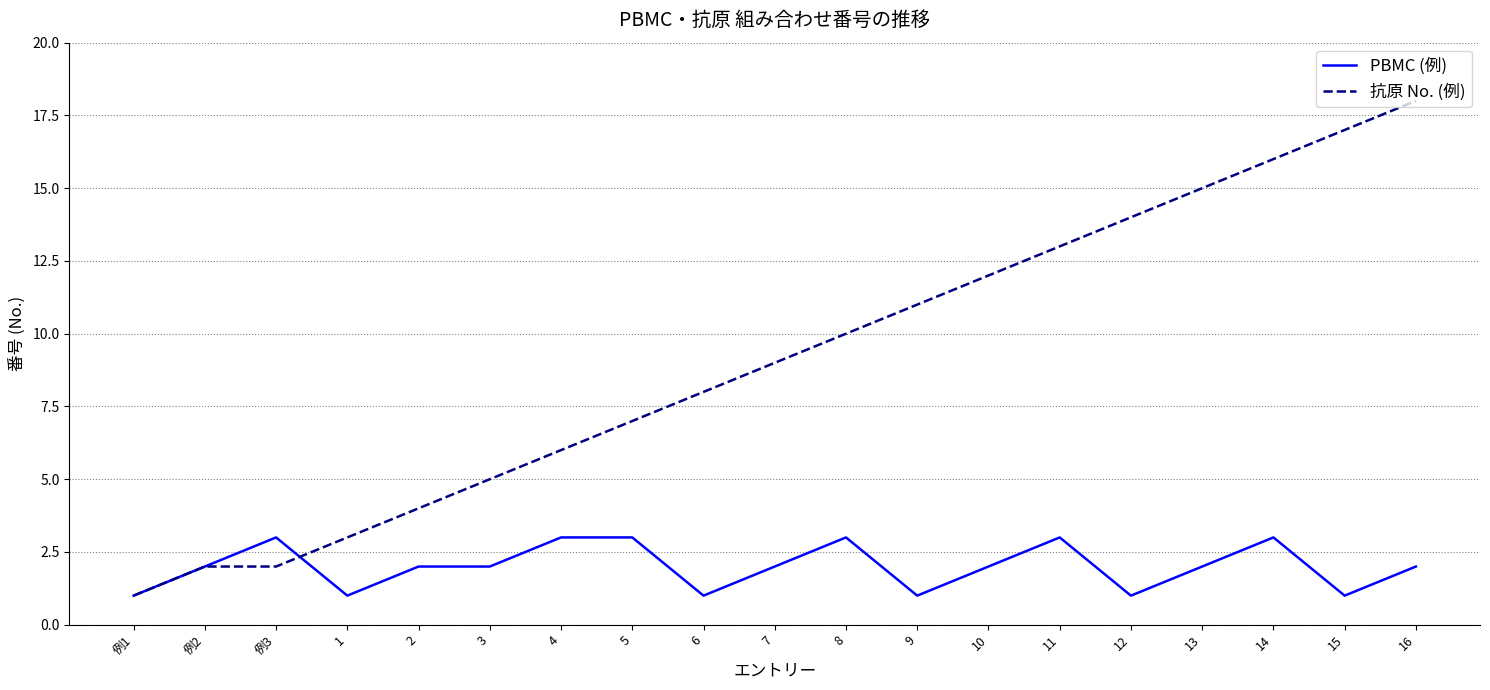

The value of 抗原 No. (例) at 例1 is 0. True or false?

False